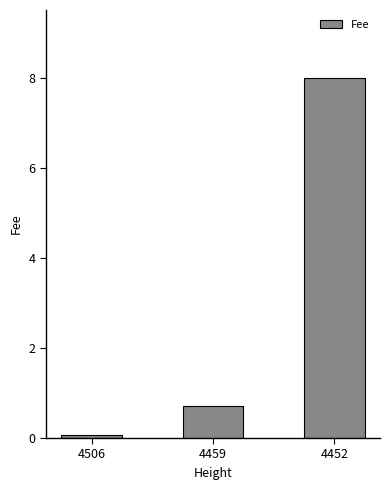

Which label corresponds to the largest value in the chart?

4452